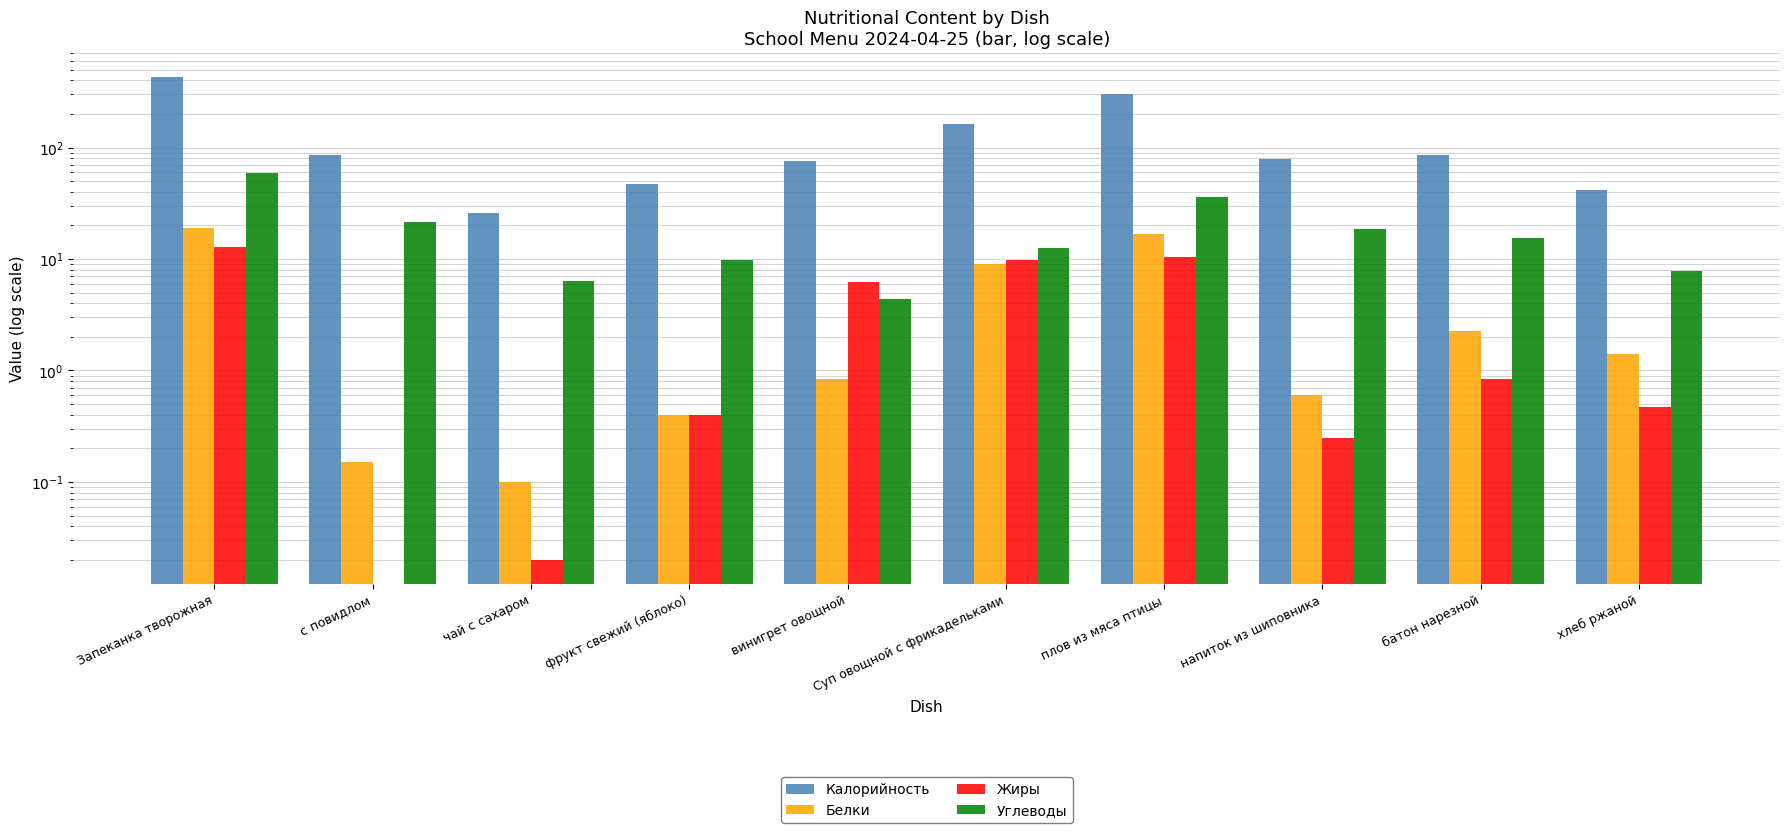

At which label does Углеводы first exceed 15?

Запеканка творожная